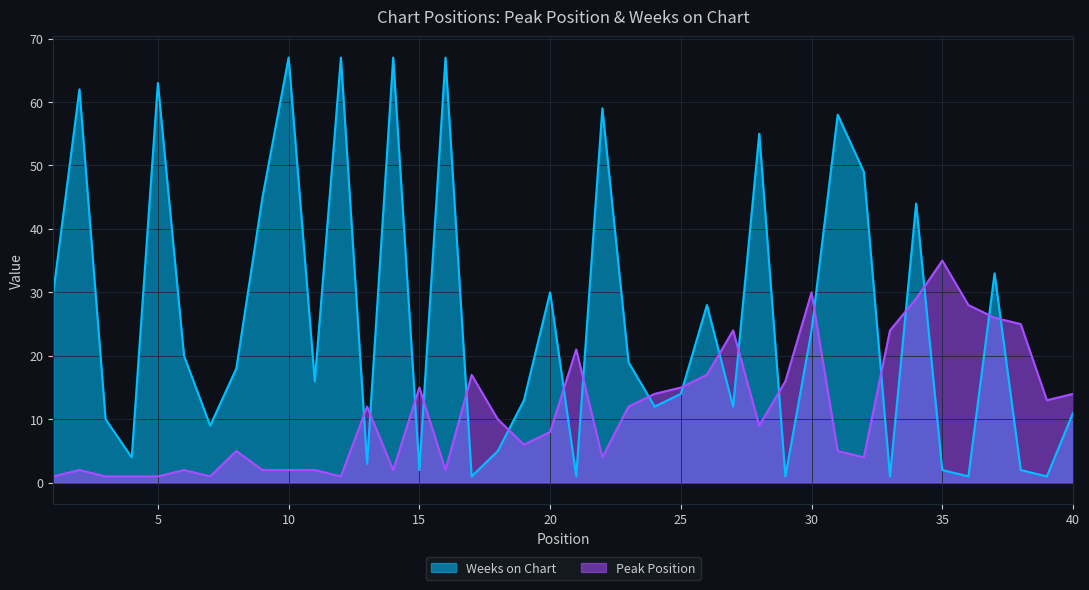

Where does the Weeks on Chart series first go above 18?

1